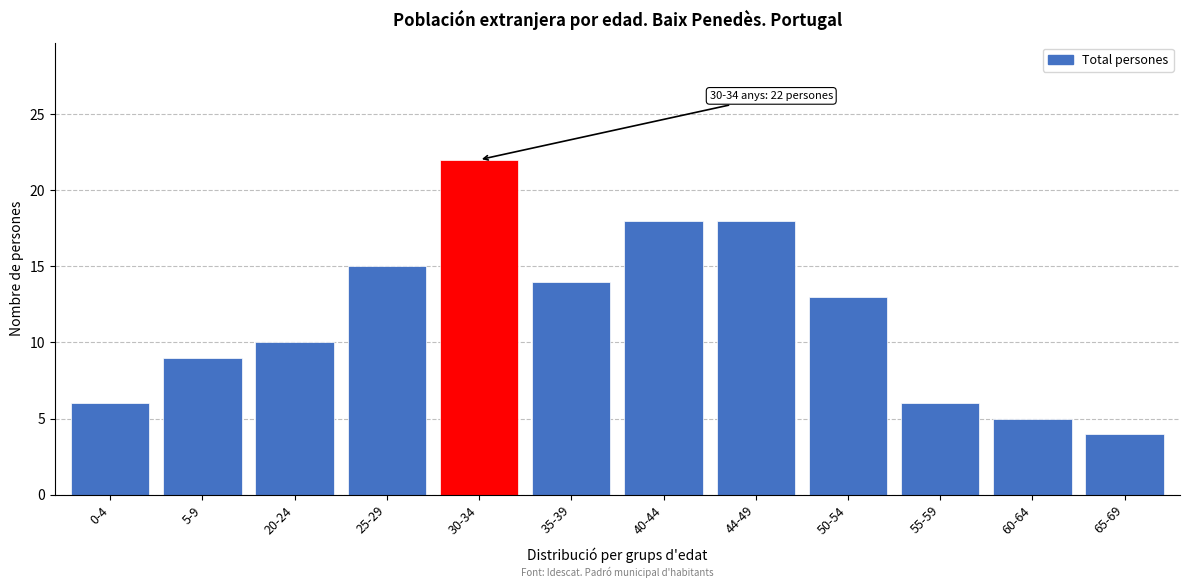

Reading left to right, what are all the values shown in this chart?

0-4=6	5-9=9	20-24=10	25-29=15	30-34=22	35-39=14	40-44=18	44-49=18	50-54=13	55-59=6	60-64=5	65-69=4